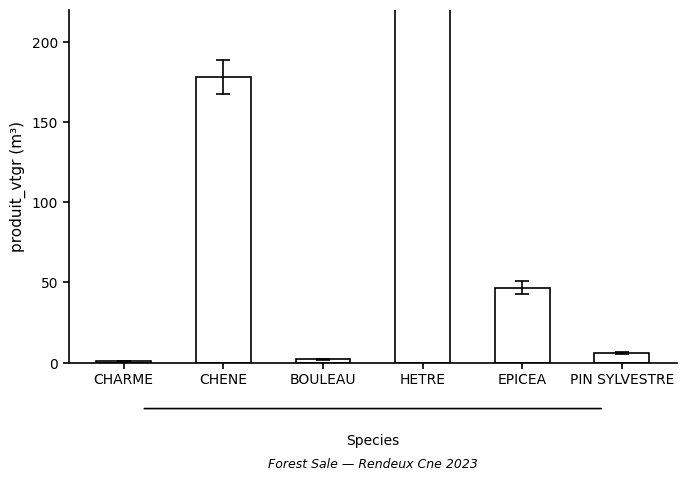

List the labels in order of value, smallest first.

CHARME, BOULEAU, PIN SYLVESTRE, EPICEA, CHENE, HETRE